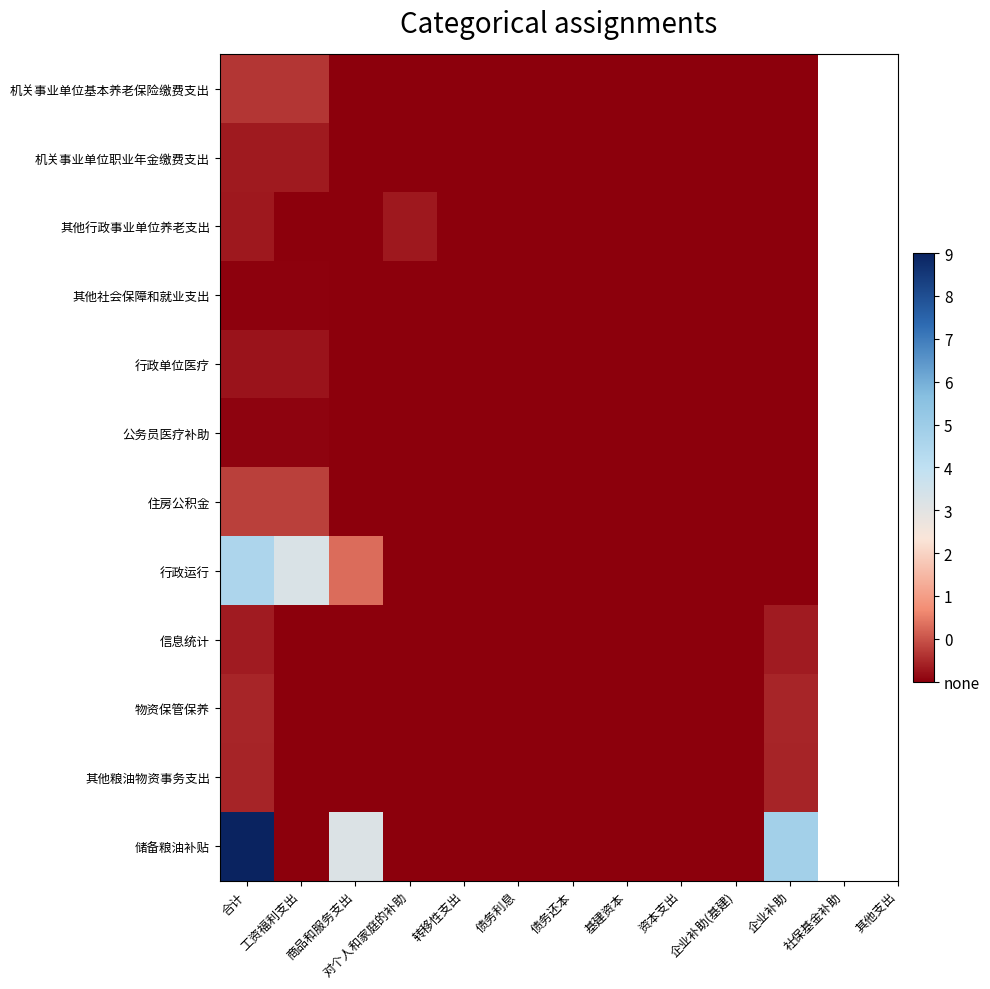

Between 债务利息 and 债务还本, which is larger?

债务利息